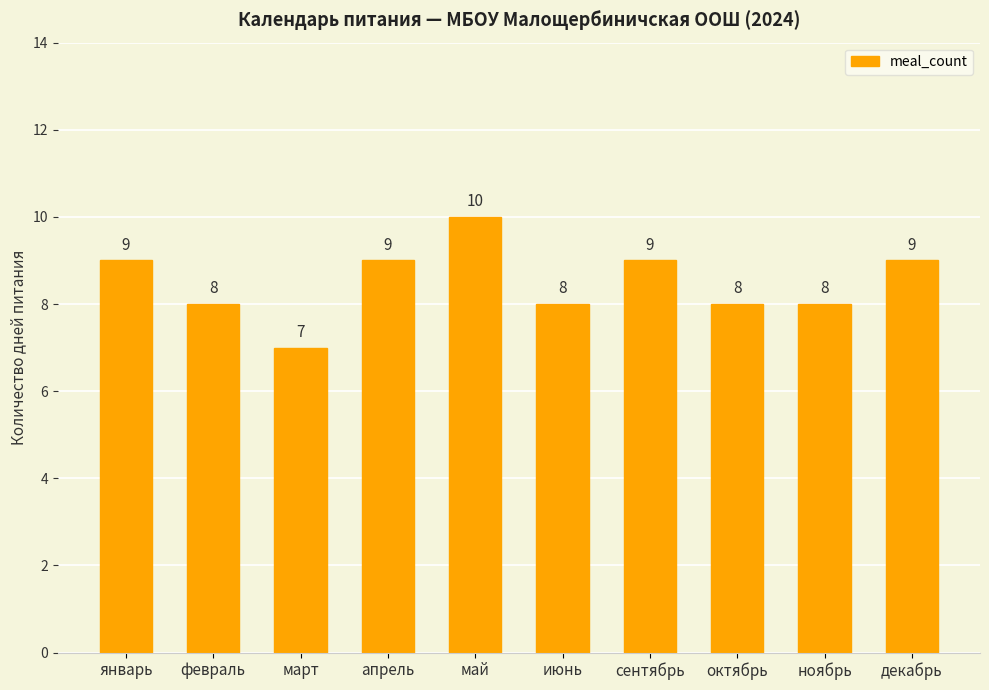

Reading left to right, extract all data points from this chart.

9	8	7	9	10	8	9	8	8	9